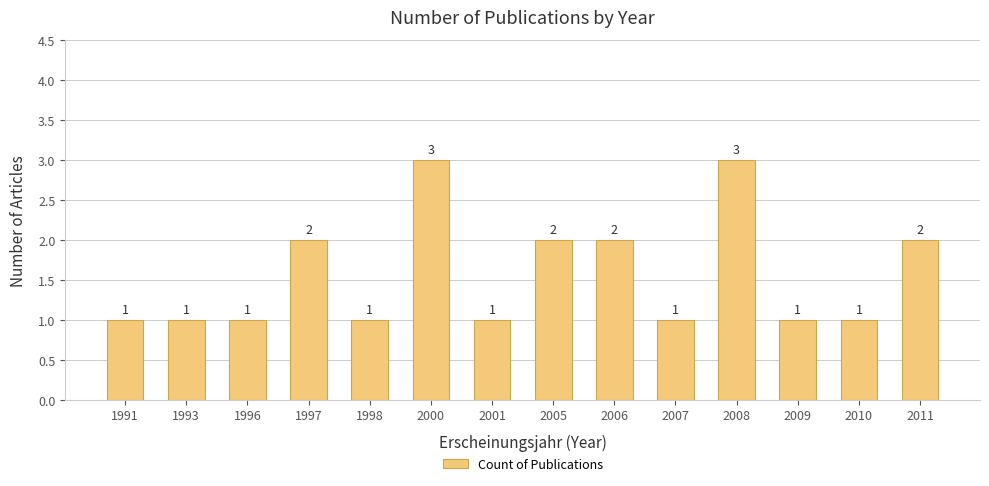

Between 2006 and 2009, which is larger?

2006